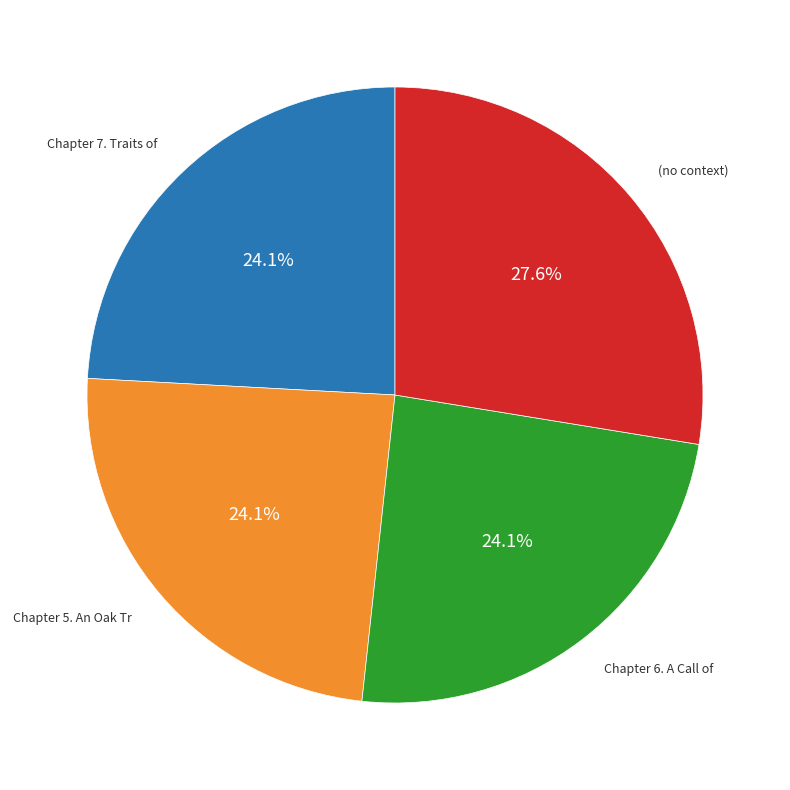

Is there any slice that represents more than half of the pie?

No